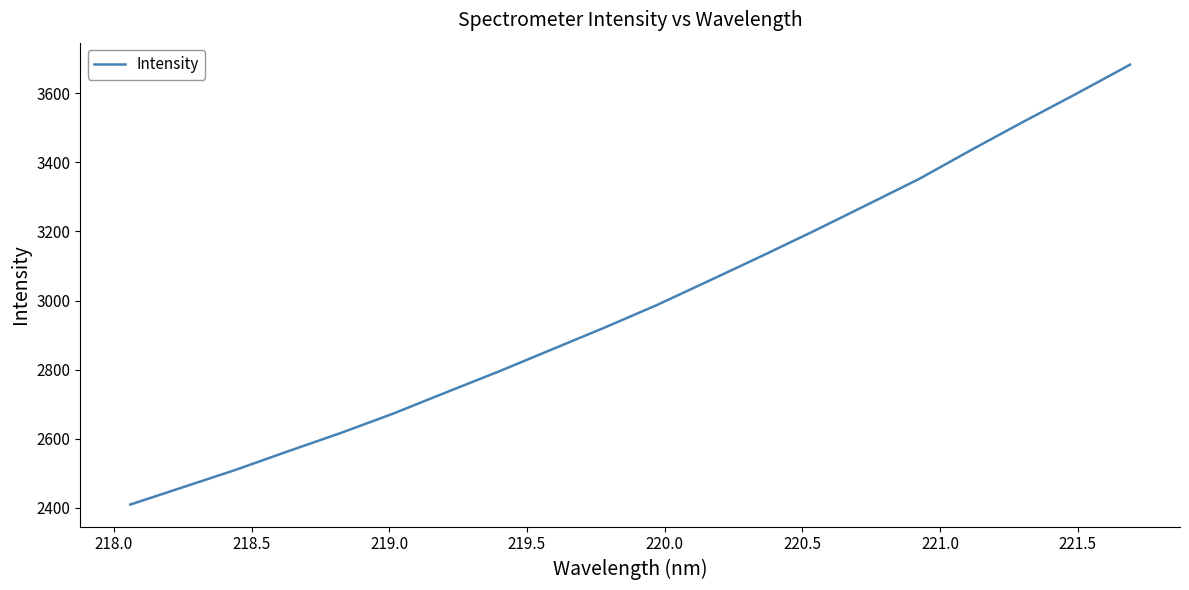

Does the chart display data point markers on the line(s)?

No